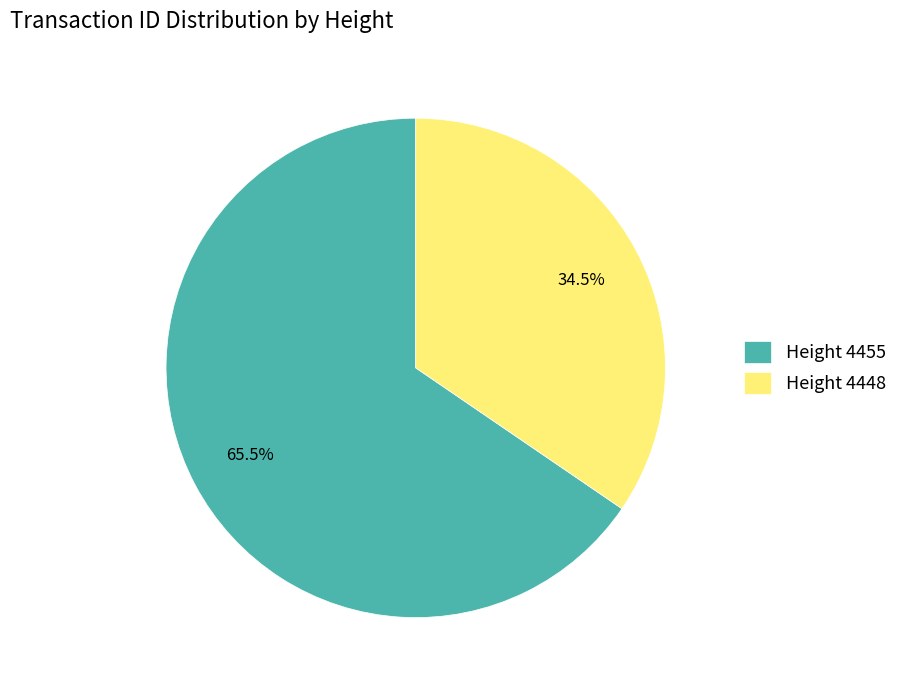

Count the number of slices in the pie.

2